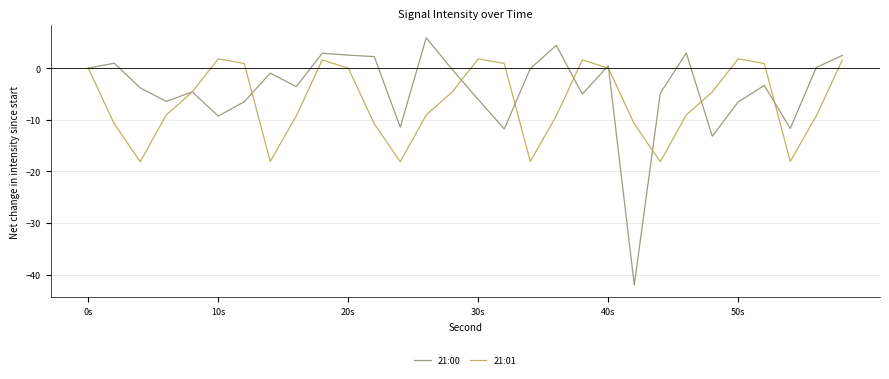

Which series has the largest total across all categories?

21:00